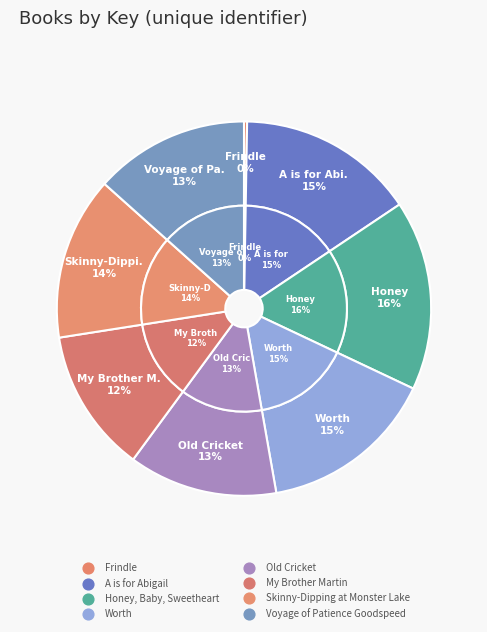

Is it true that My Brother Martin is 12% of the pie?

True